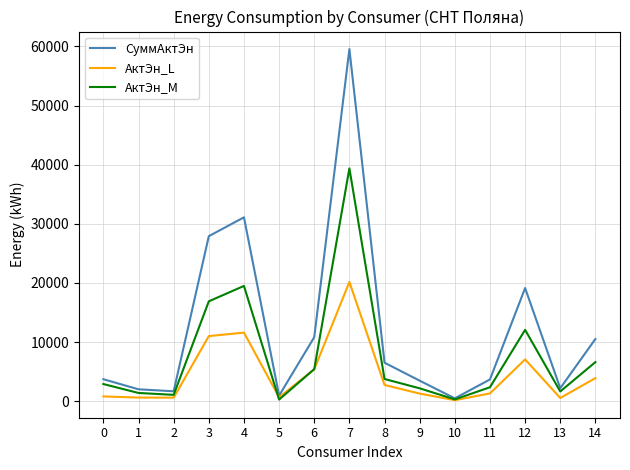

List the series in order of their peak value, highest first.

СуммАктЭн, АктЭн_M, АктЭн_L